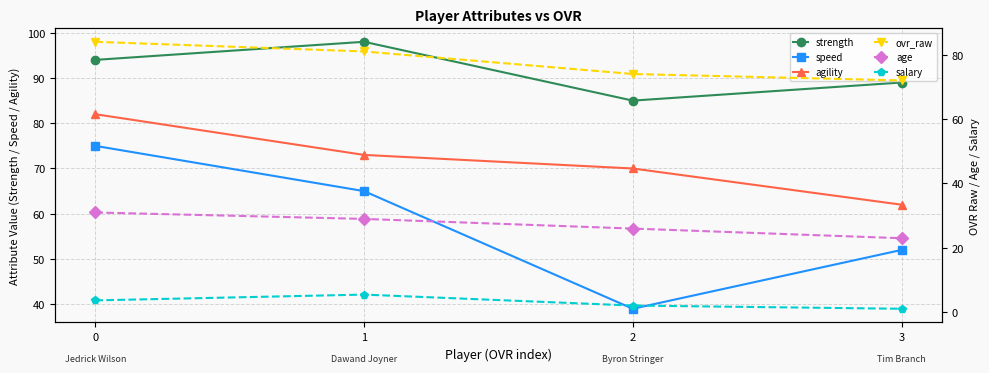

Which series has the largest total across all categories?

strength